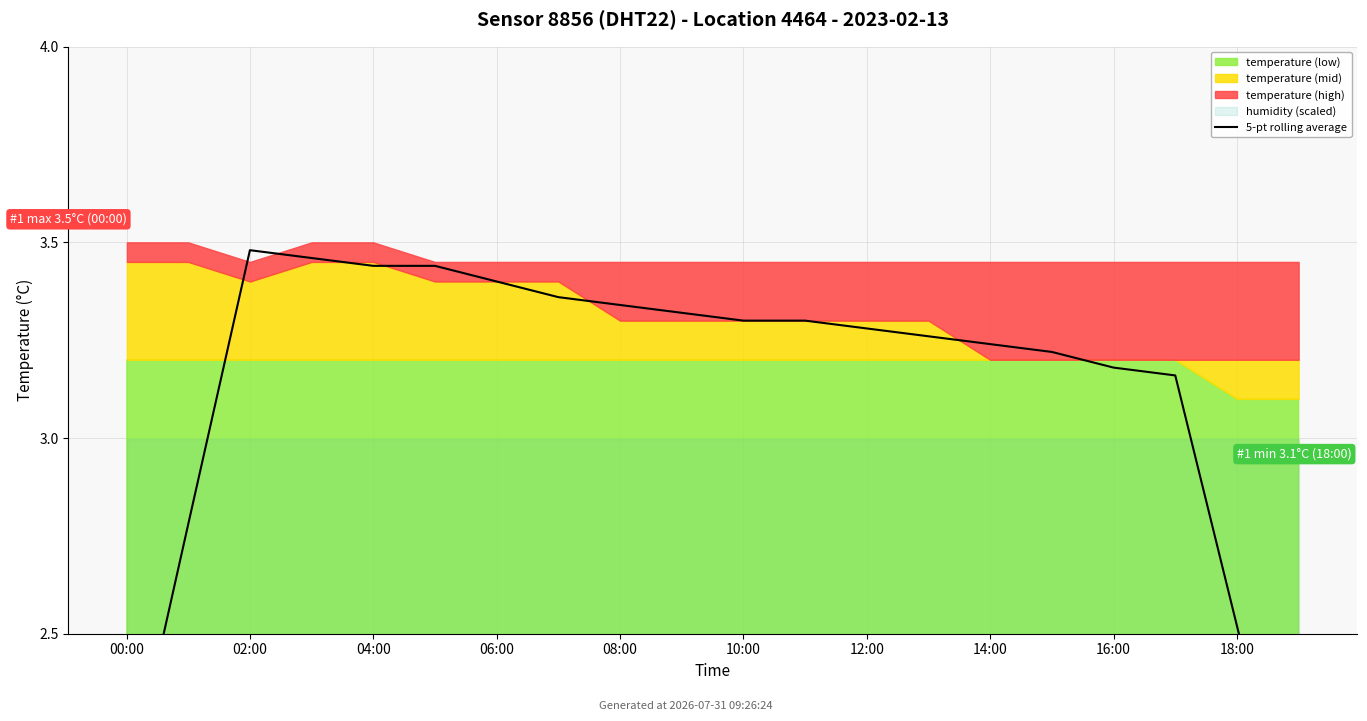

Count the values in the range 3 to 4.

16